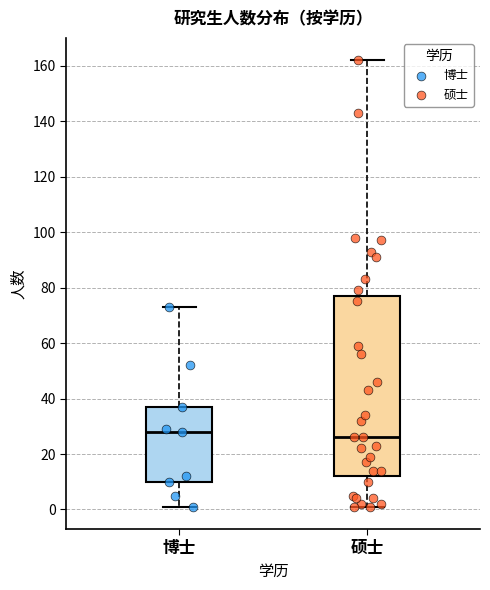

Which box's median line is the lowest?

硕士